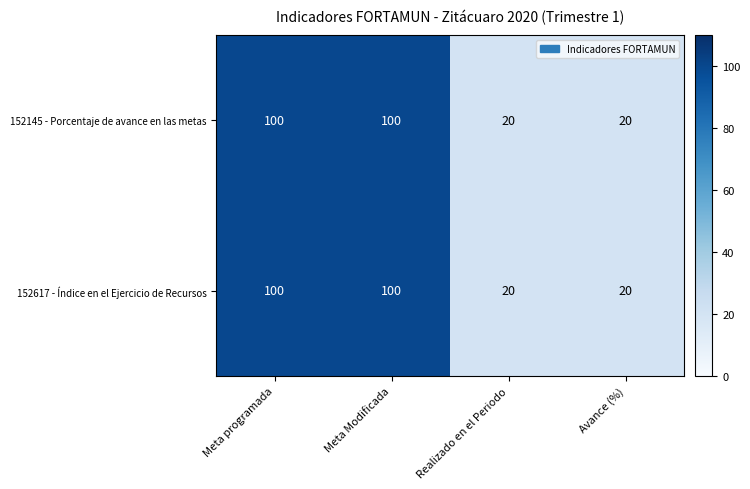

What is the sum of all 152617 - Índice en el Ejercicio de Recursos values?

240